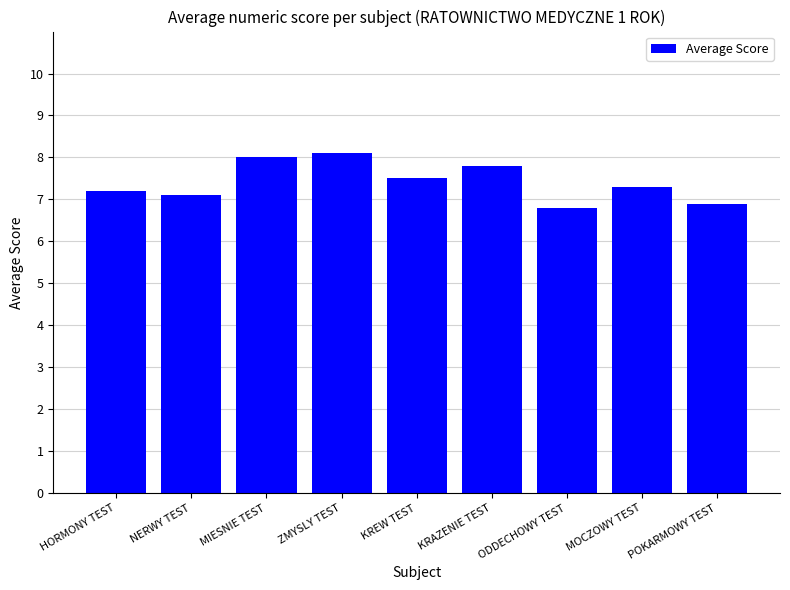

Reading right to left, extract all data points from this chart.

POKARMOWY TEST=6.9	MOCZOWY TEST=7.3	ODDECHOWY TEST=6.8	KRAZENIE TEST=7.8	KREW TEST=7.5	ZMYSLY TEST=8.1	MIESNIE TEST=8.0	NERWY TEST=7.1	HORMONY TEST=7.2